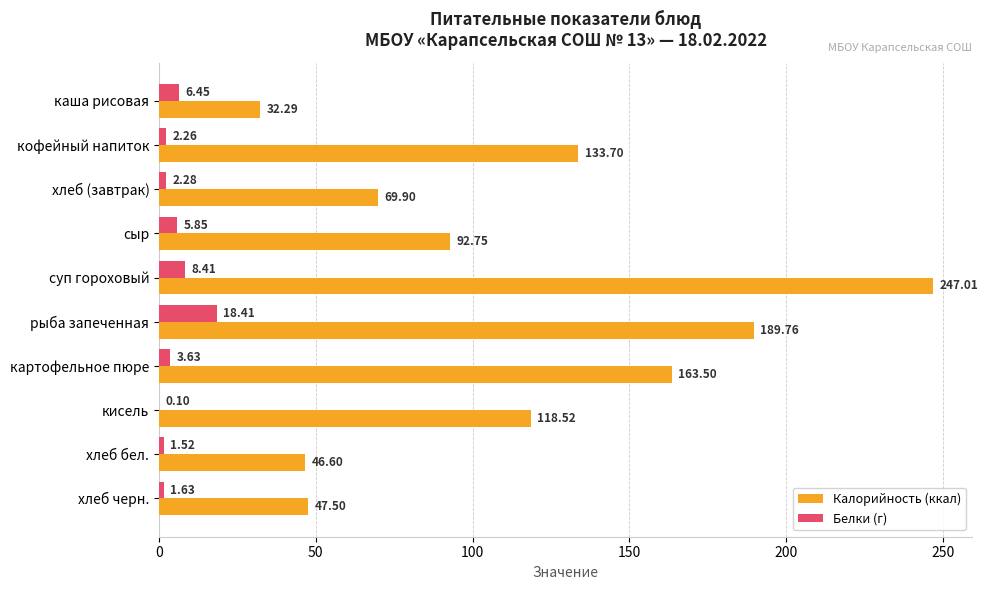

Which series has the largest total across all categories?

Калорийность (ккал)